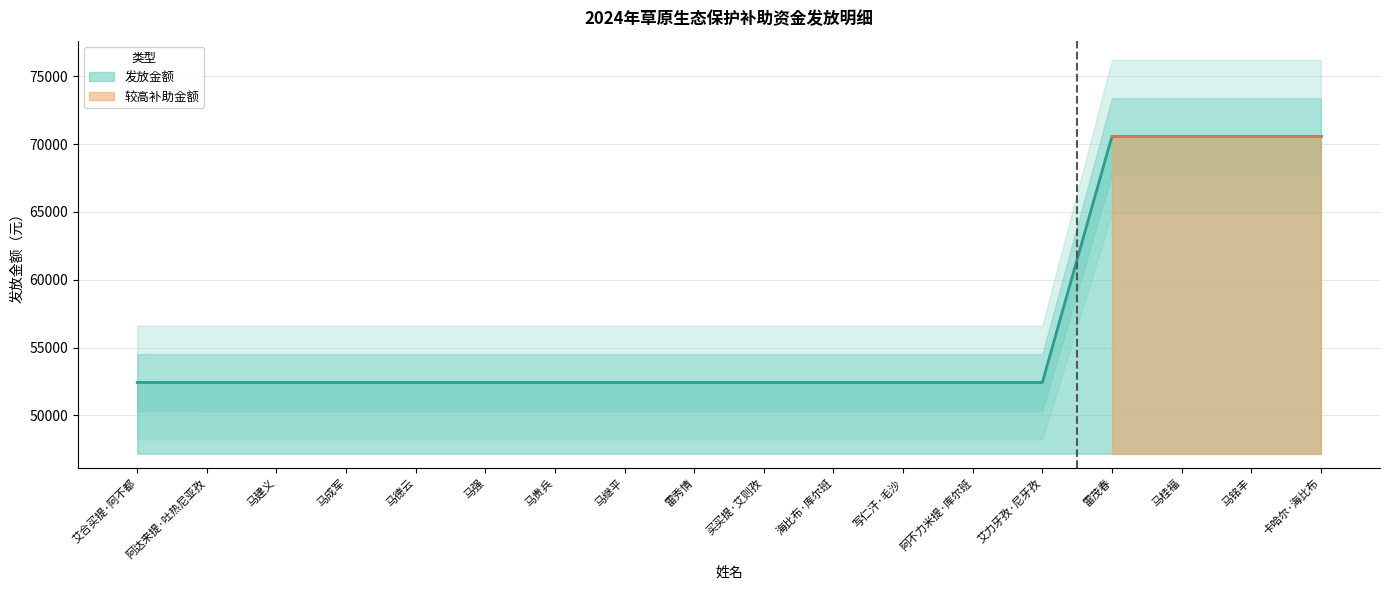

Reading left to right, extract all data points from this chart.

52430.4	52428.4	52428.4	52428.4	52428.4	52428.4	52428.4	52428.4	52428.4	52428.4	52428.4	52428.4	52428.4	52428.4	70574.9	70574.9	70574.9	70574.9